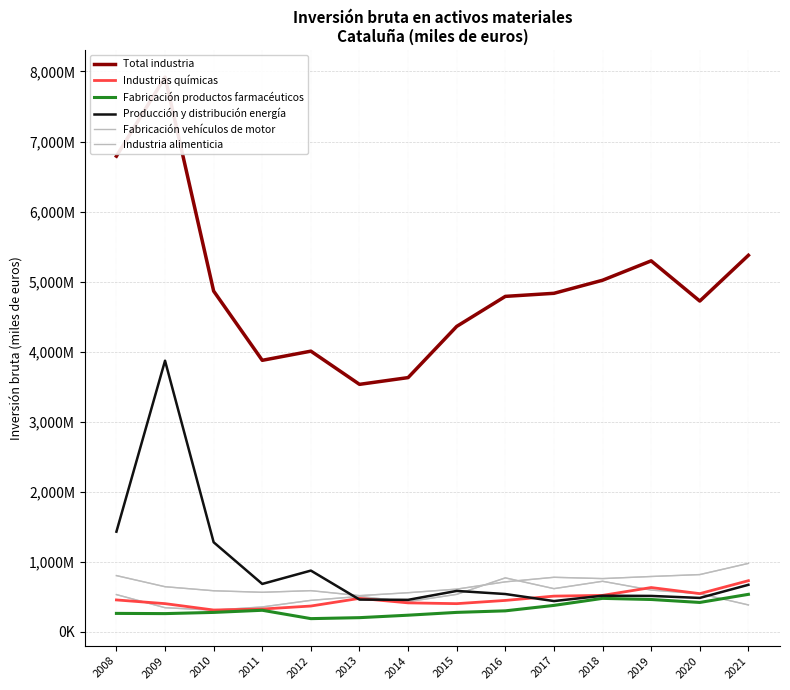

Read the Industrias químicas value at 2008, to the nearest 50.

457550